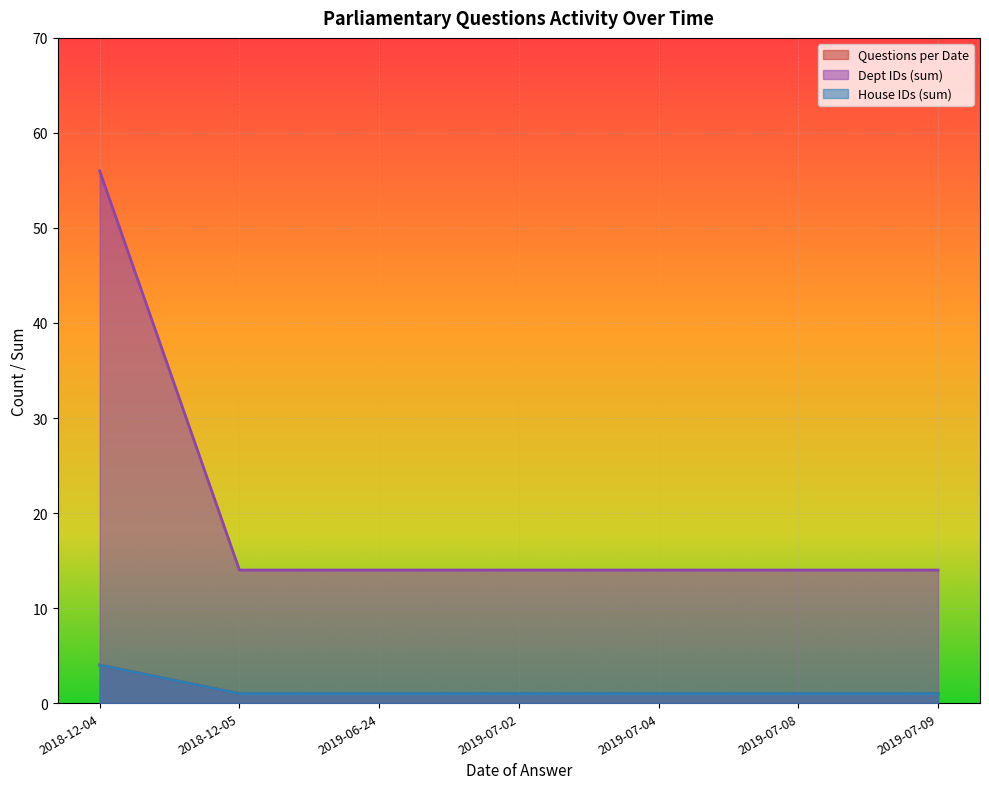

What is the label of the 1st point from the right?

2019-07-09